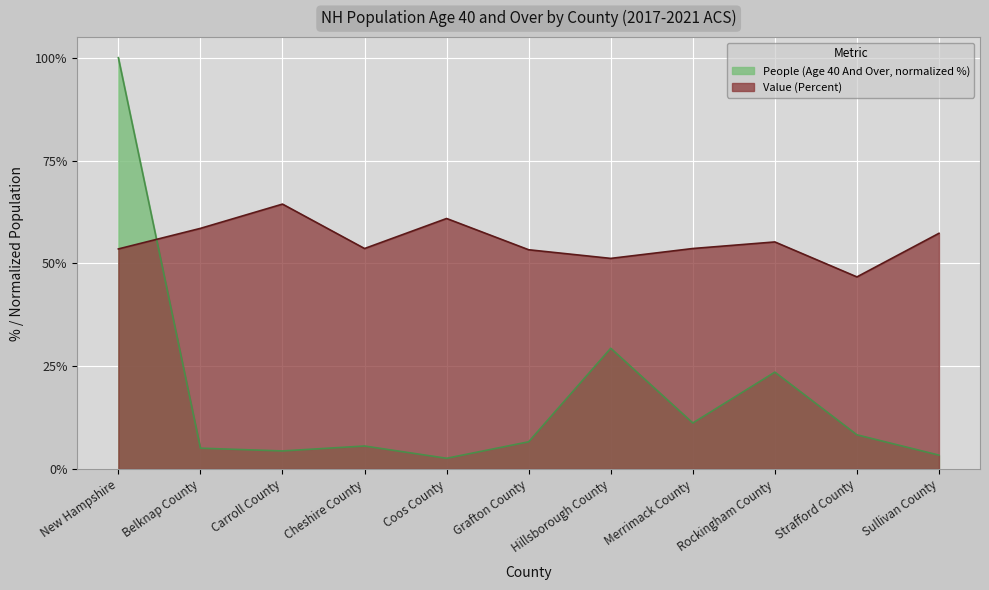

What position from the right is Merrimack County?

4